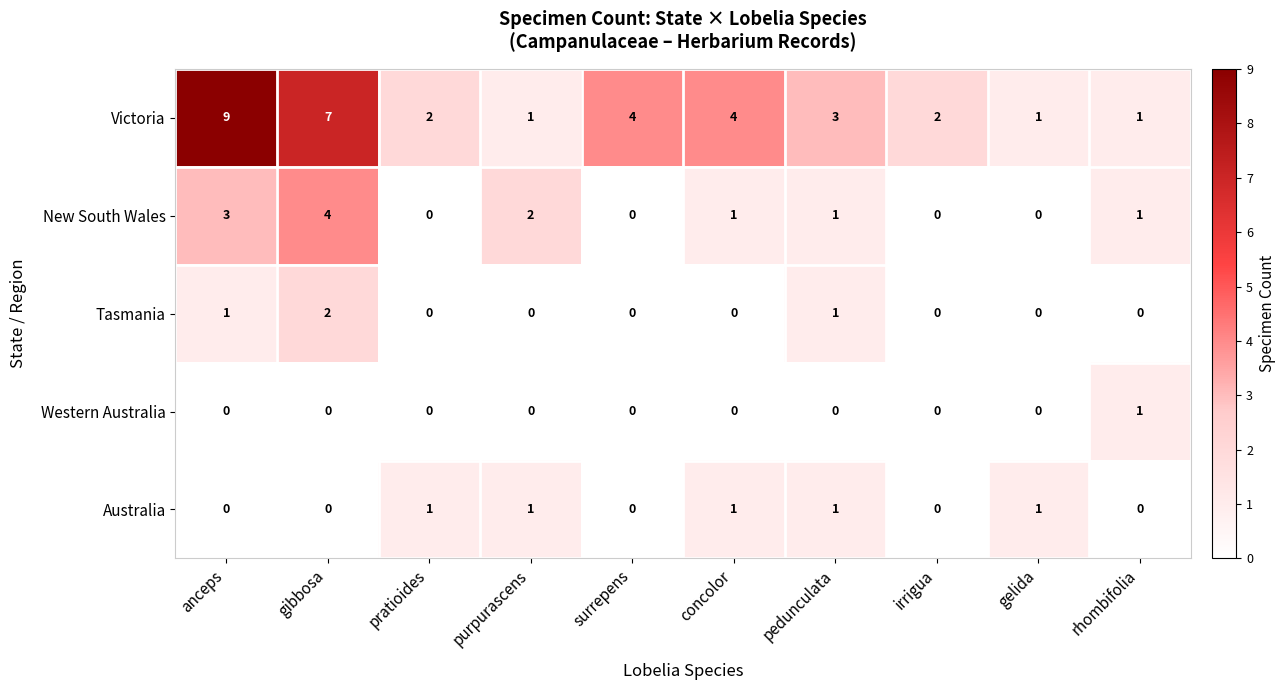

What is the difference between the second highest and minimum values in the Victoria series?

6